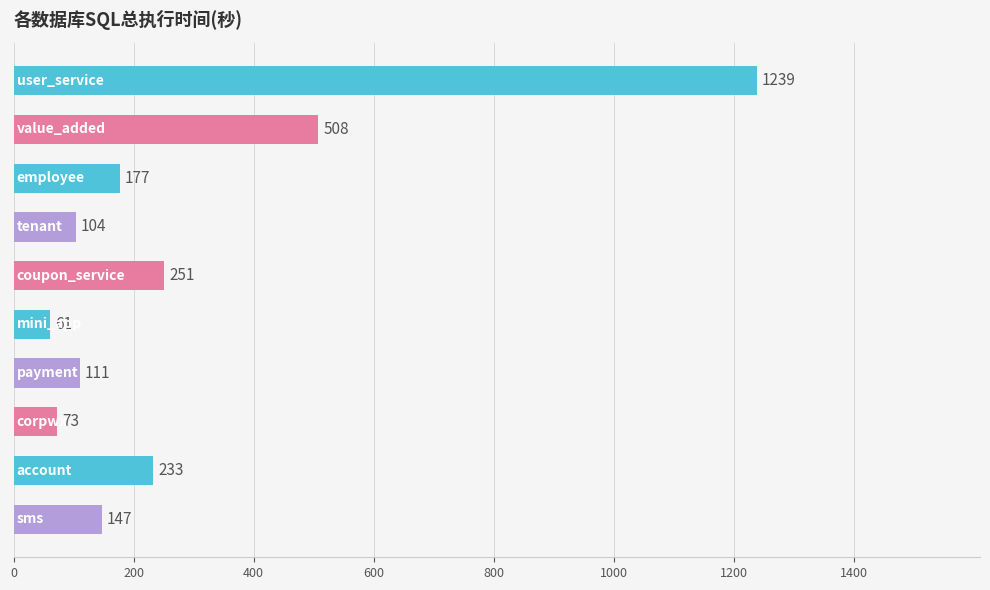

What is the sum of all values?

2904